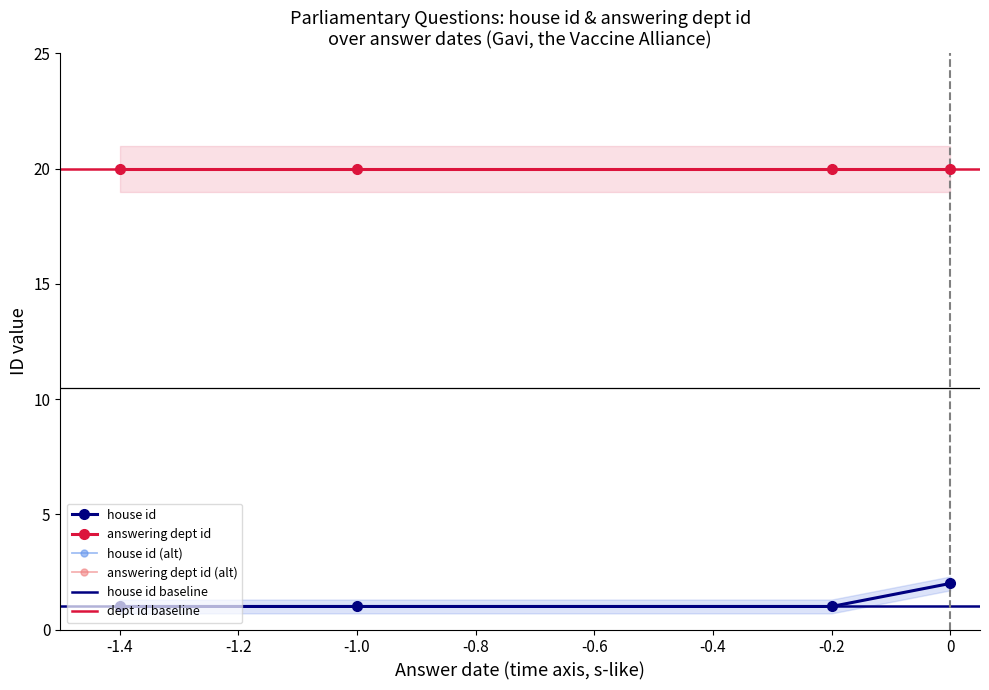

Which has a higher value, 2018-09-10 or 2019-05-07 (Lords)?

2019-05-07 (Lords)